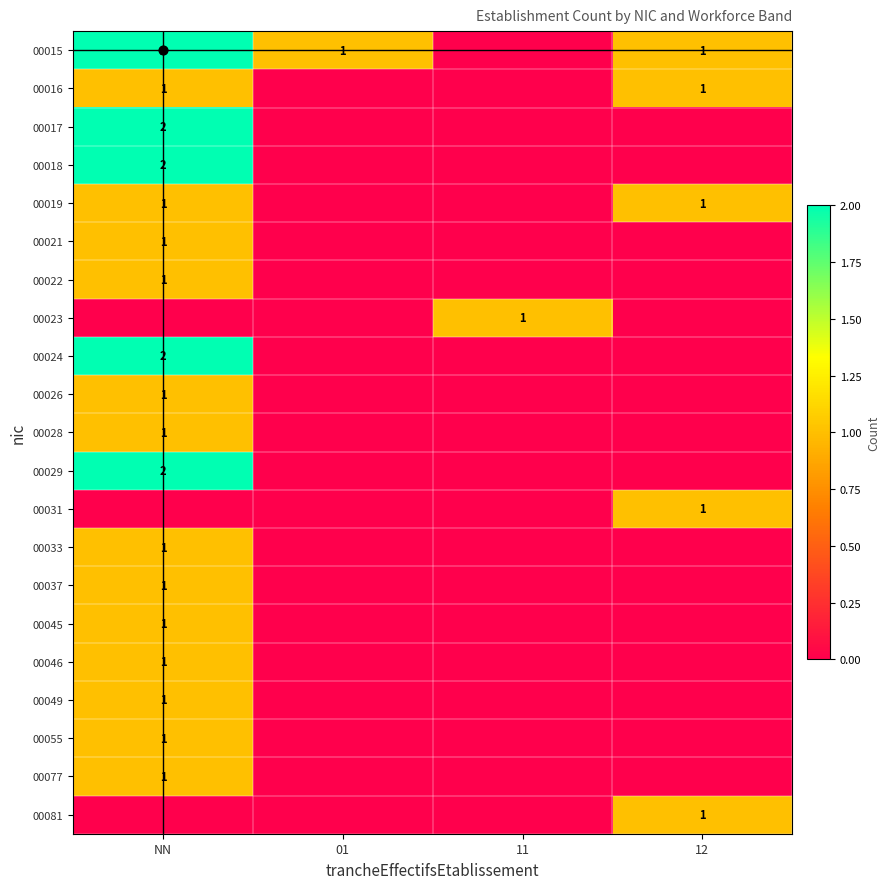

Which has a higher value, 01 or 12?

01